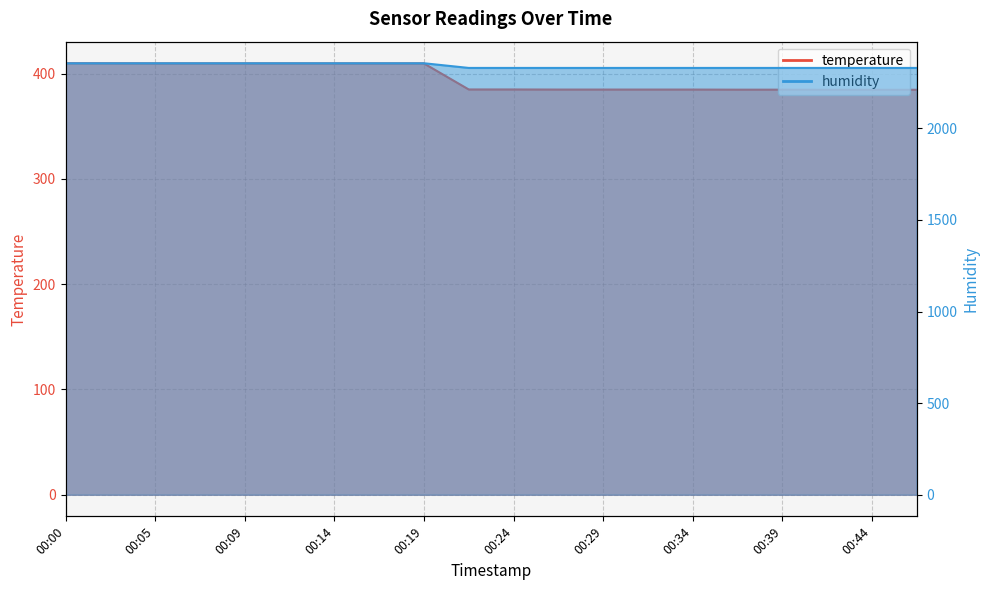

True or false: humidity and temperature intersect in this chart.

False